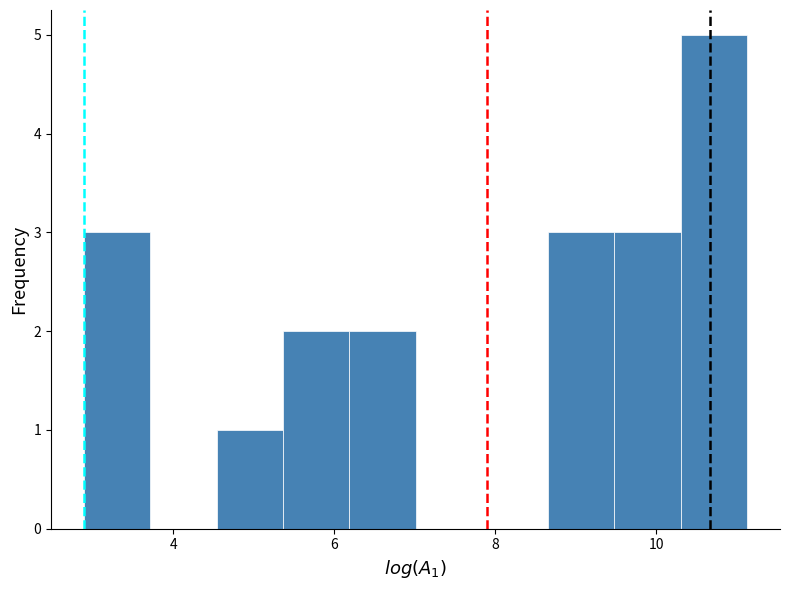

Reading left to right, list every bar in this chart as the range it spans on the x-axis followed by its height. Neither the bar edges nor the heights are printed on the chart, so give them approximately, as read against the axes.

2.8 to 3.8: 3
3.8 to 4.6: 0
4.6 to 5.4: 1
5.4 to 6.2: 2
6.2 to 7.0: 2
7.0 to 7.8: 0
7.8 to 8.6: 0
8.6 to 9.4: 3
9.4 to 10.4: 3
10.4 to 11.2: 5